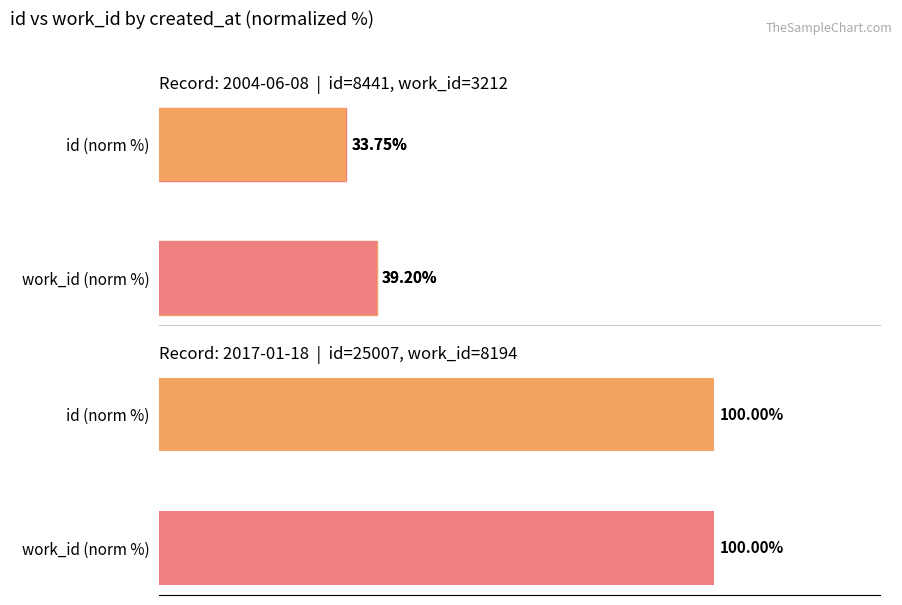

The value at work_id (norm %) is 39.2. True or false?

True